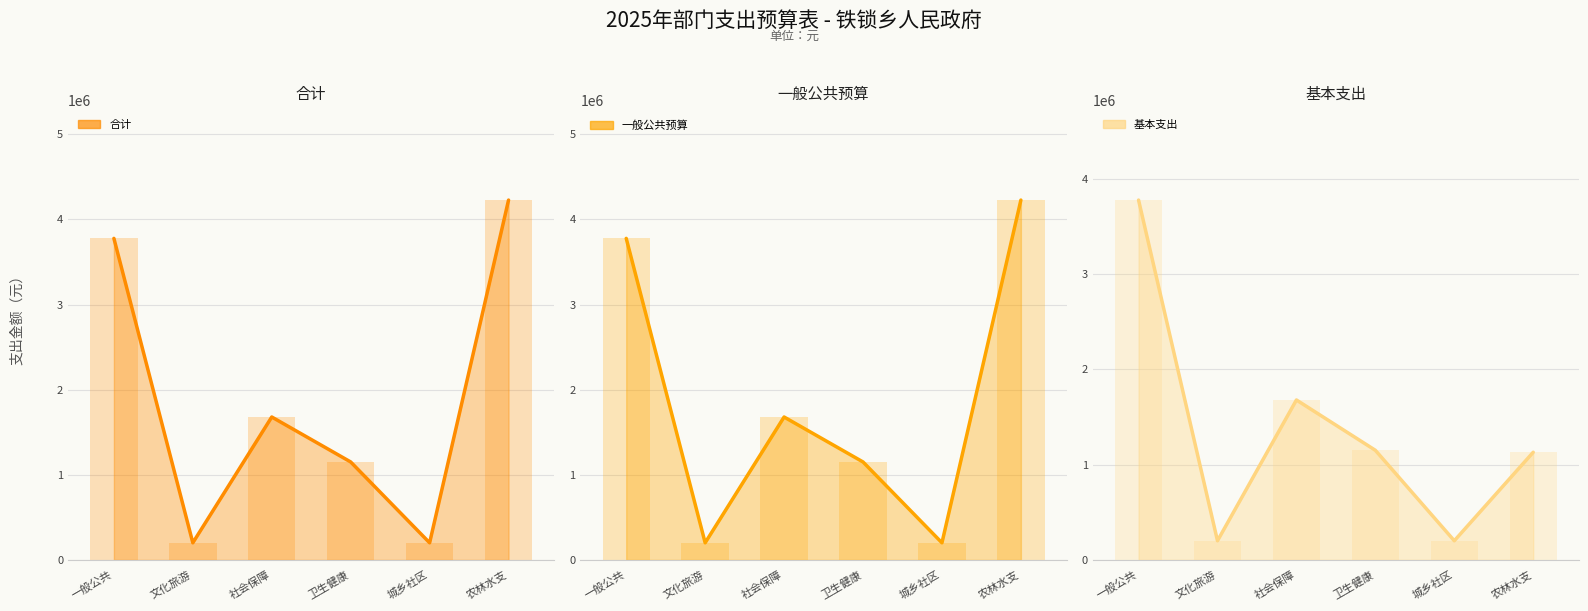

What is the average value of the 基本支出 series?

1356589